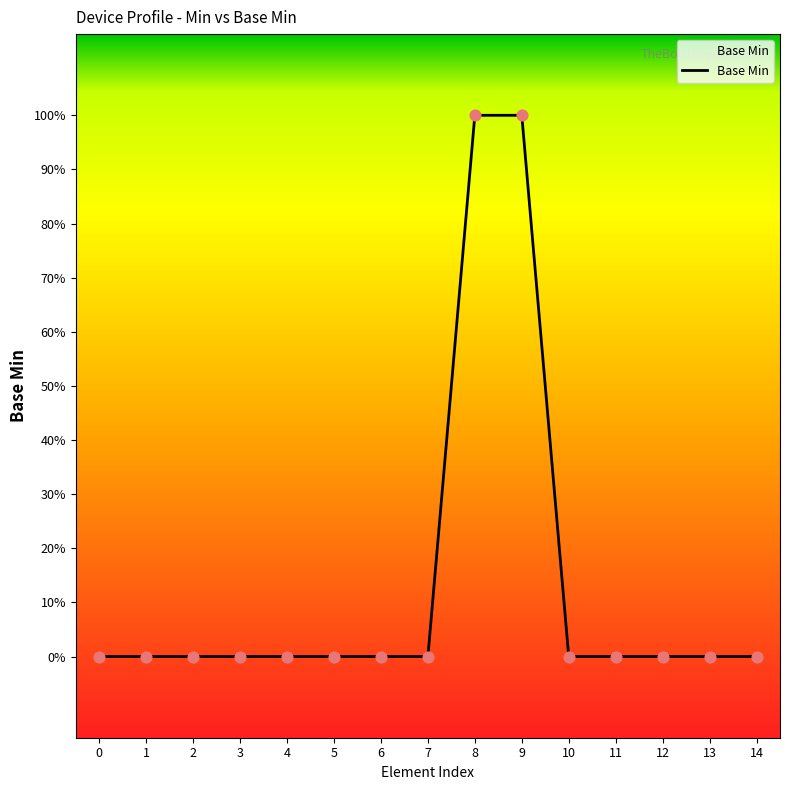

Which has a higher value, 4 or 14?

4